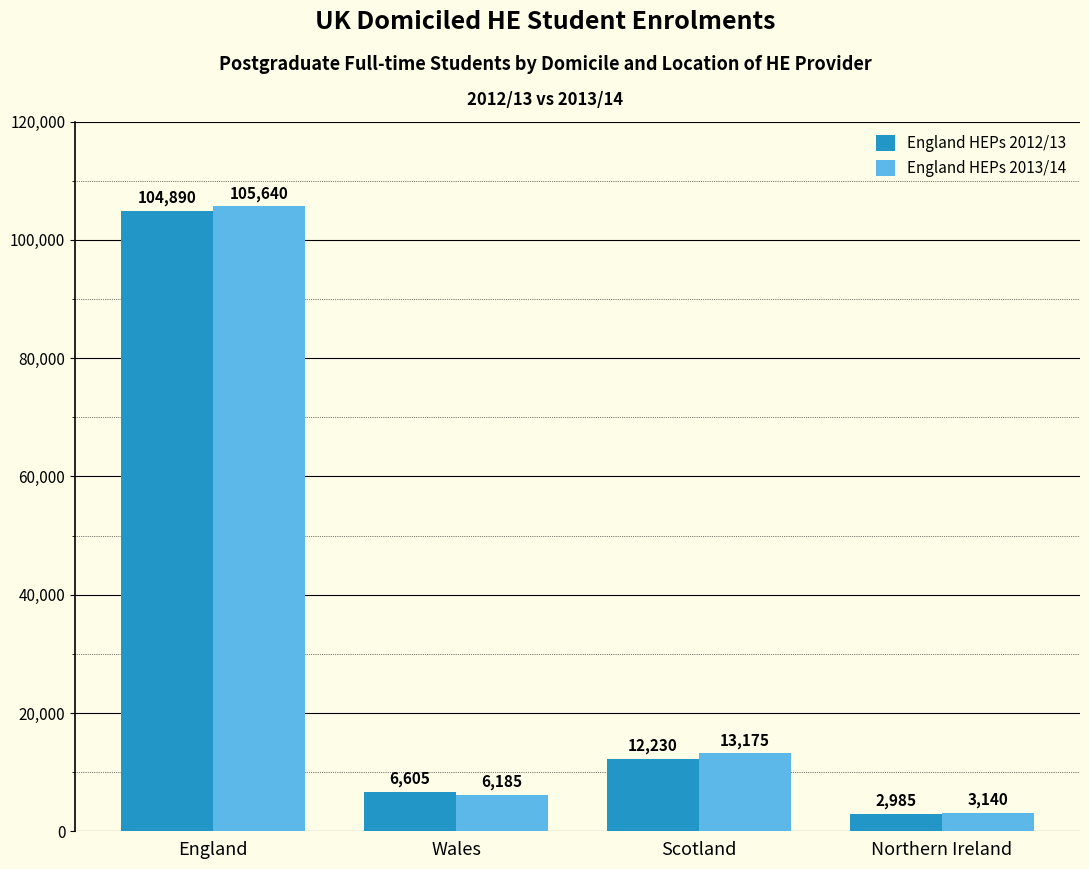

The England HEPs 2012/13 series shows 6605 at Wales. True or false?

True